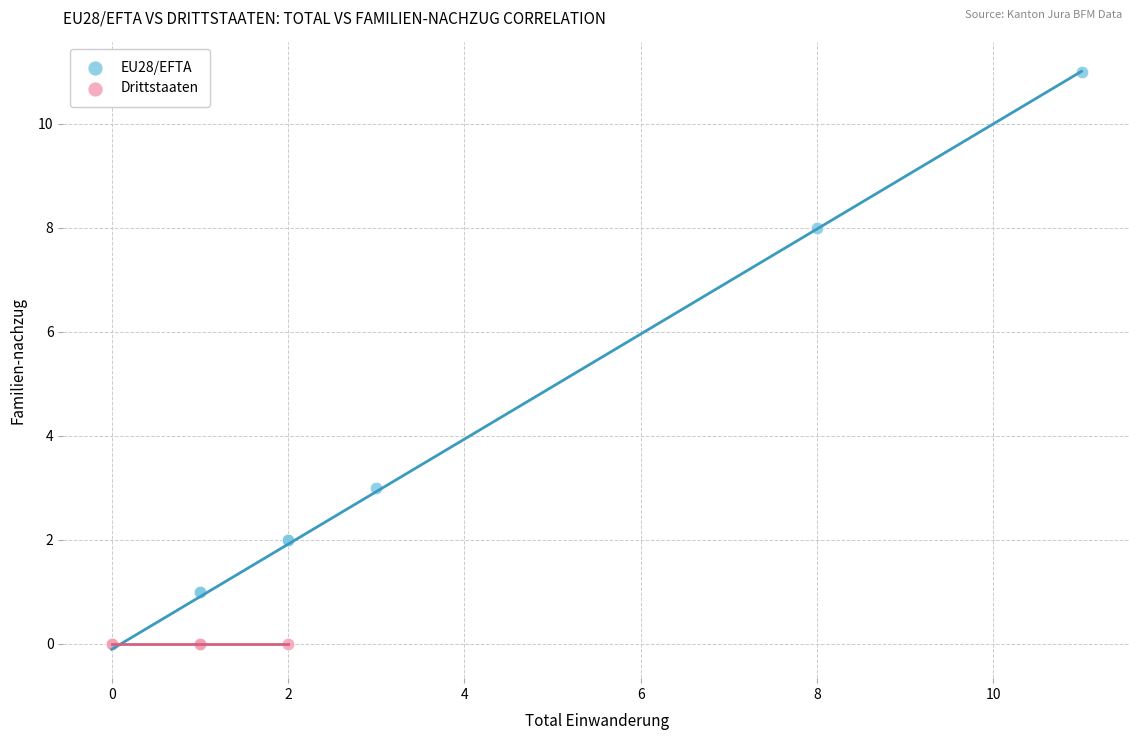

Which series reaches the maximum Y coordinate?

EU28/EFTA